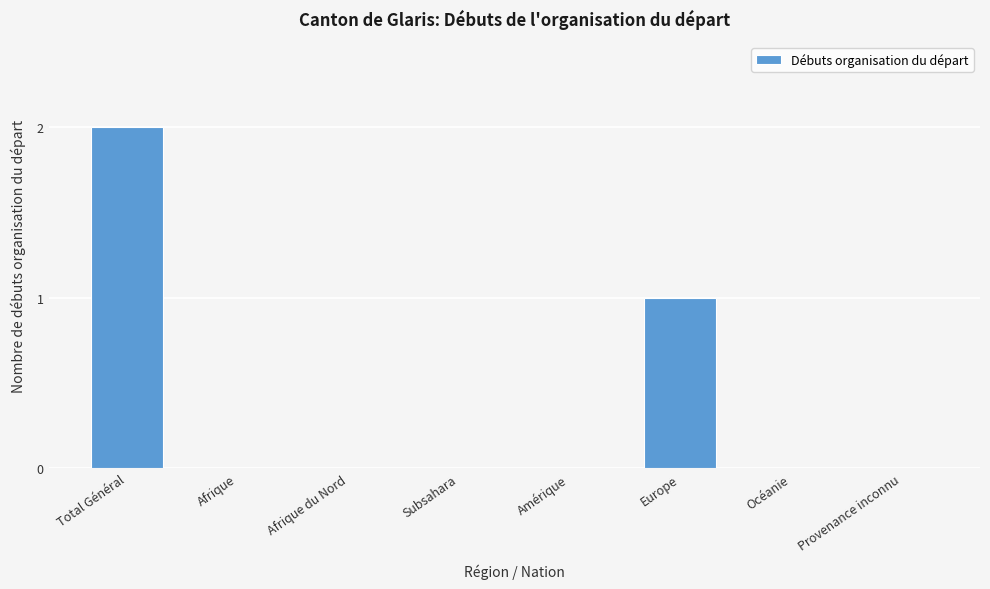

Reading left to right, extract all data points from this chart.

Total Général=2	Afrique=0	Afrique du Nord=0	Subsahara=0	Amérique=0	Europe=1	Océanie=0	Provenance inconnu=0